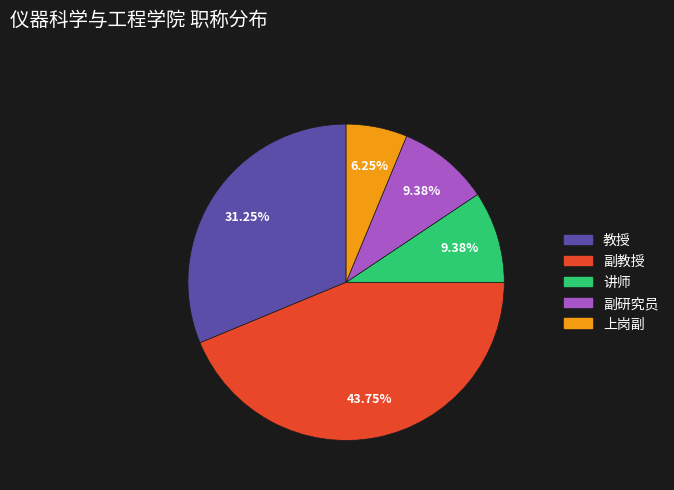

Does 教授 represent more than half of the total?

No